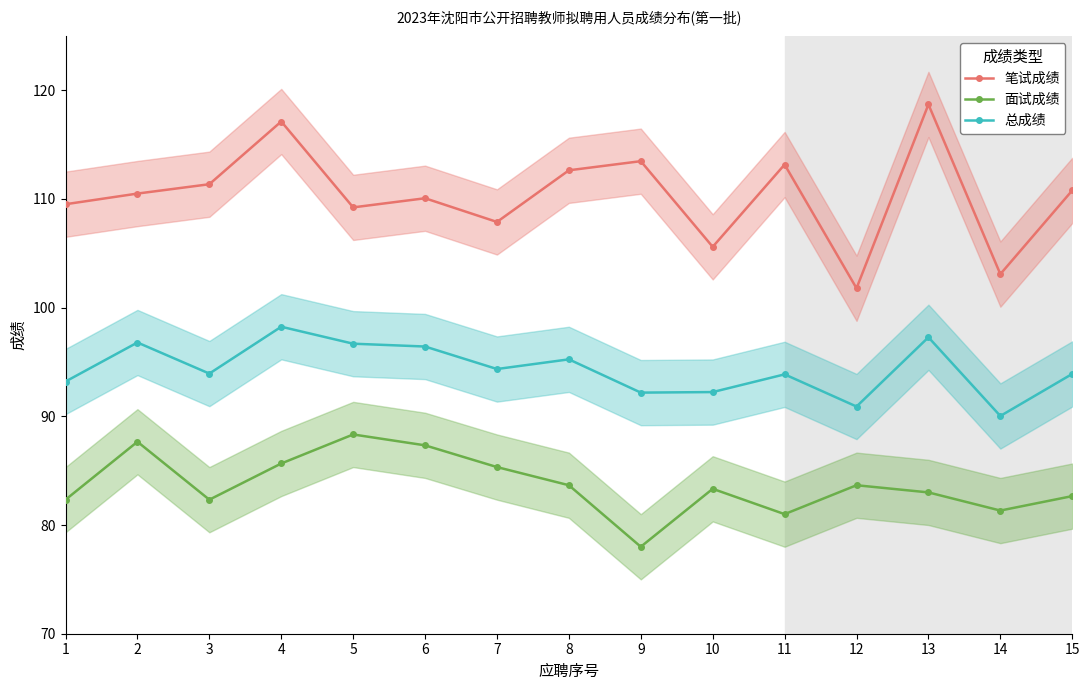

What is the average value of the 面试成绩 series?

83.7